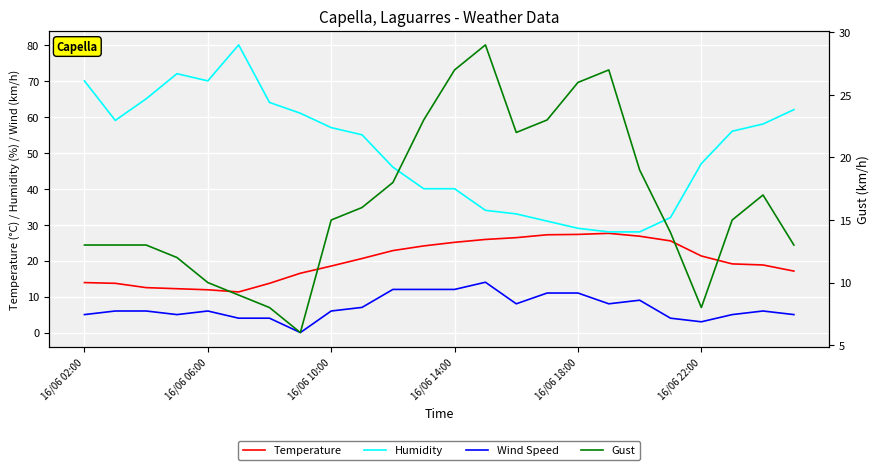

Rank the series at 16/06 10:00 from lowest to highest value.

Wind Speed, Temperature, Gust, Humidity